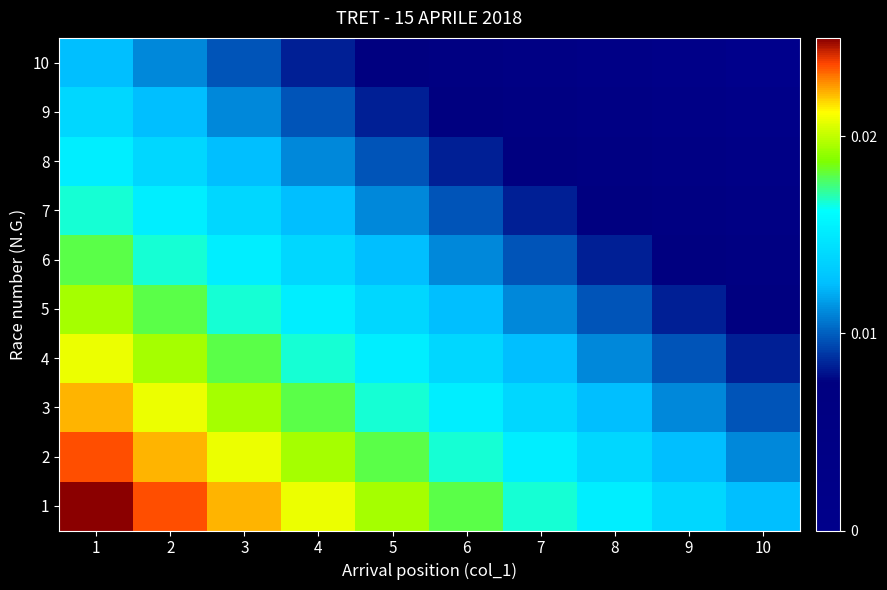

At which category is the sum across all series the highest?

1